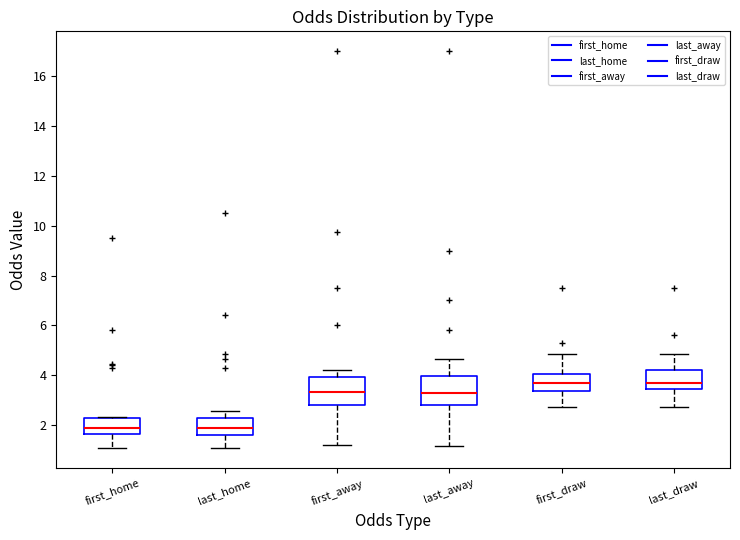

Where is the upper edge of the box for first_home on the y-axis? The values are not printed on the chart, so give them approximately, as read against the axis.

2.2